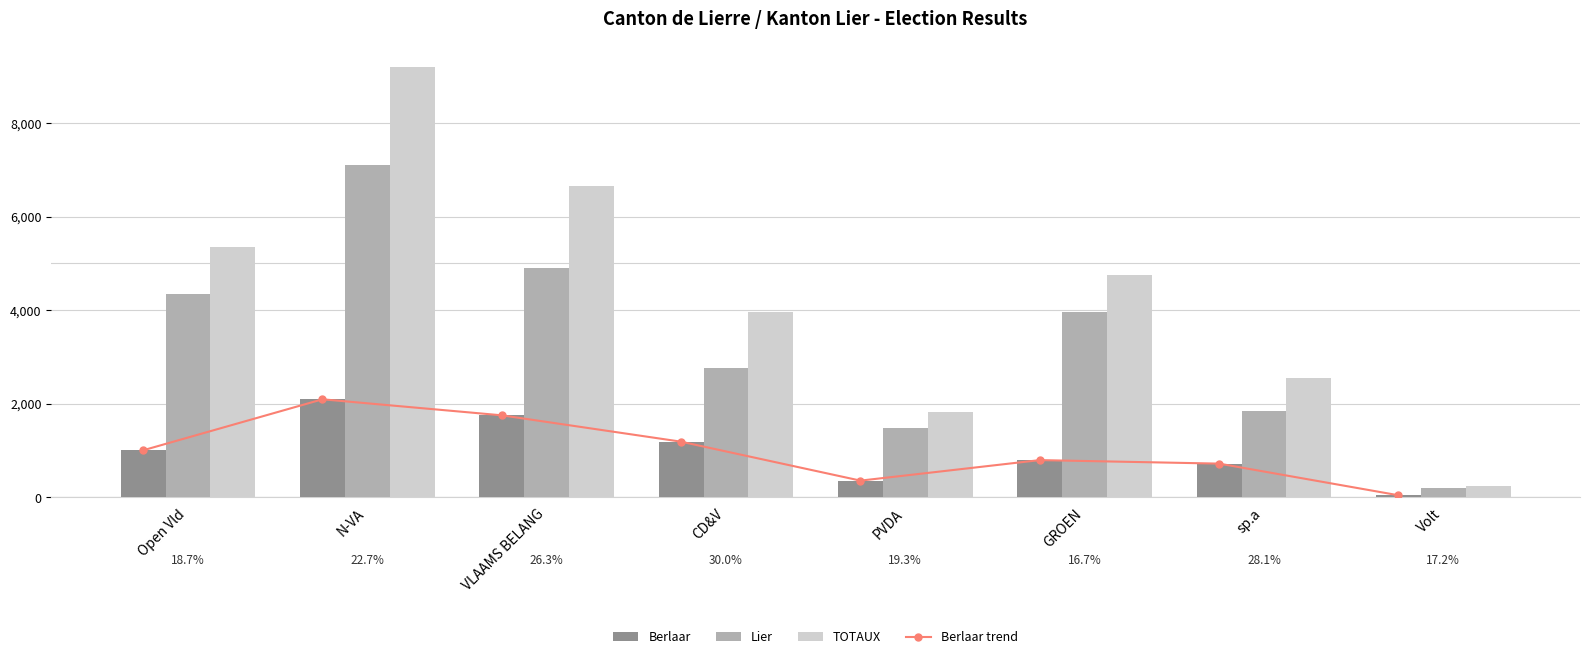

Reading right to left, transcribe all the data shown in this chart.

Berlaar trend: Volt=40	sp.a=717	GROEN=792	PVDA=353	CD&V=1186	VLAAMS BELANG=1750	N-VA=2093	Open Vld=1002
Berlaar: Volt=40	sp.a=717	GROEN=792	PVDA=353	CD&V=1186	VLAAMS BELANG=1750	N-VA=2093	Open Vld=1002
Lier: Volt=192	sp.a=1832	GROEN=3950	PVDA=1474	CD&V=2772	VLAAMS BELANG=4902	N-VA=7111	Open Vld=4349
TOTAUX: Volt=232	sp.a=2549	GROEN=4742	PVDA=1827	CD&V=3958	VLAAMS BELANG=6652	N-VA=9204	Open Vld=5351